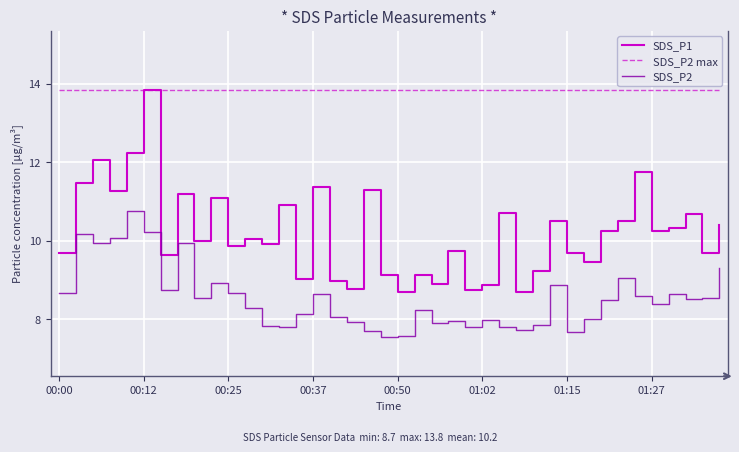

Which series has the widest spread of values?

SDS_P1